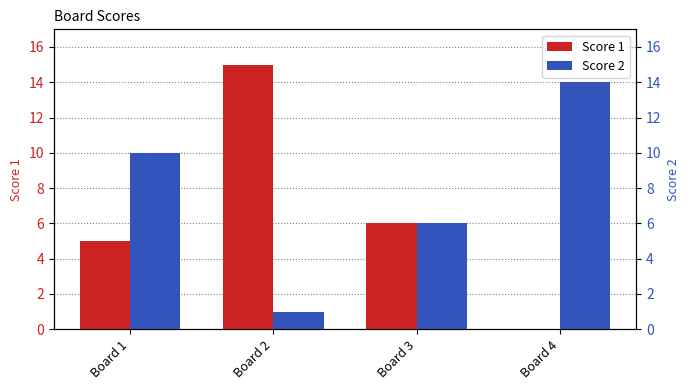

Reading right to left, what are all the values shown in this chart?

Score 1: Board 4=0	Board 3=6	Board 2=15	Board 1=5
Score 2: Board 4=14	Board 3=6	Board 2=1	Board 1=10